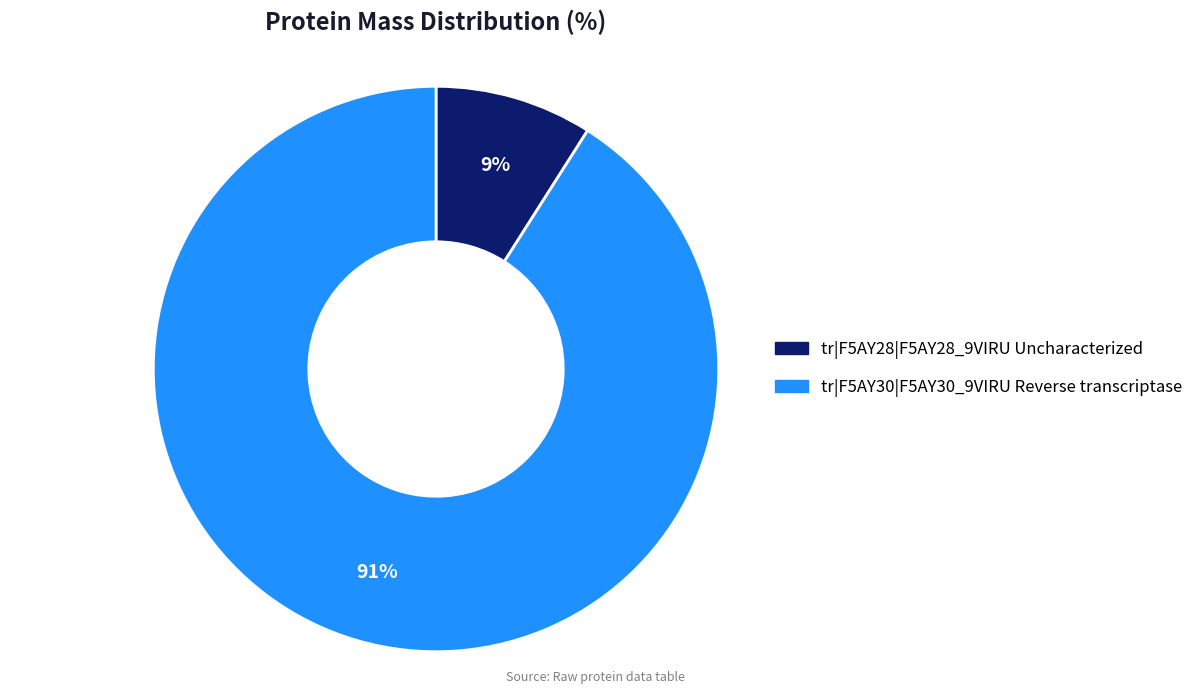

Between tr|F5AY30|F5AY30_9VIRU Reverse transcriptase and tr|F5AY28|F5AY28_9VIRU Uncharacterized, which is larger?

tr|F5AY30|F5AY30_9VIRU Reverse transcriptase